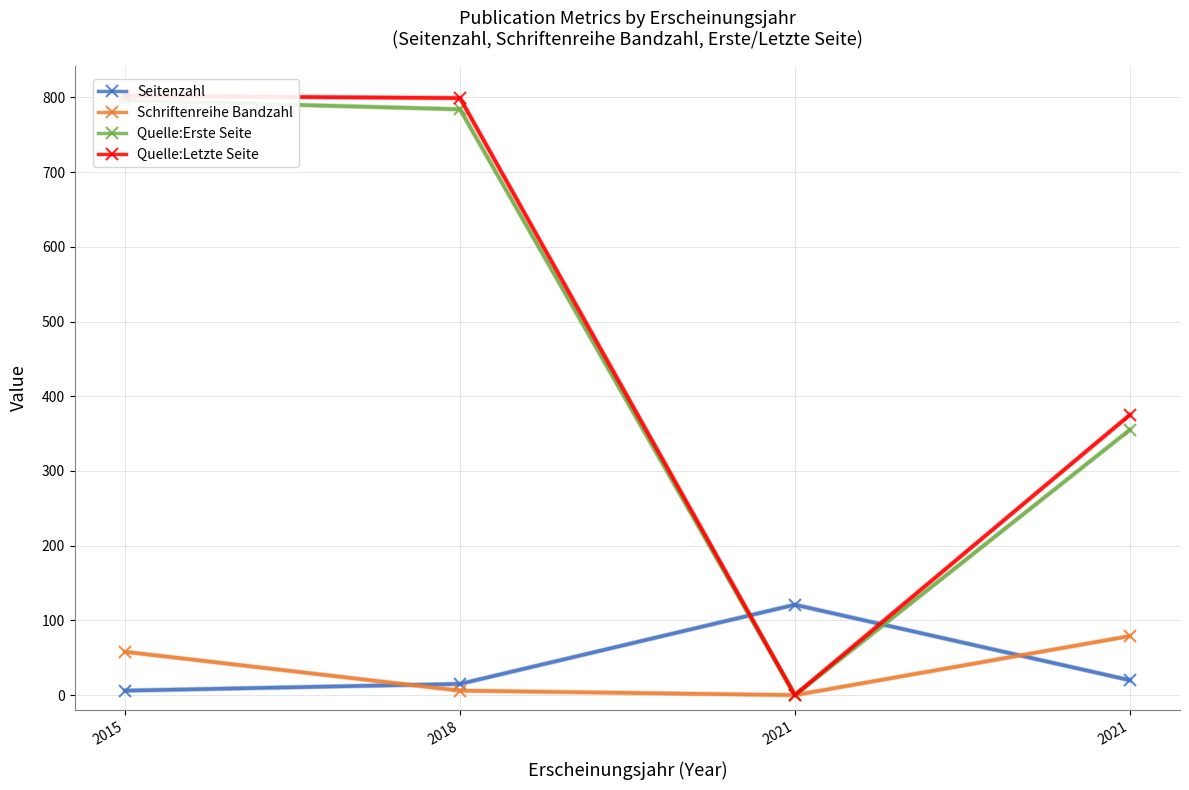

True or false: Quelle:Erste Seite has more than 0 points higher than both neighbors.

False